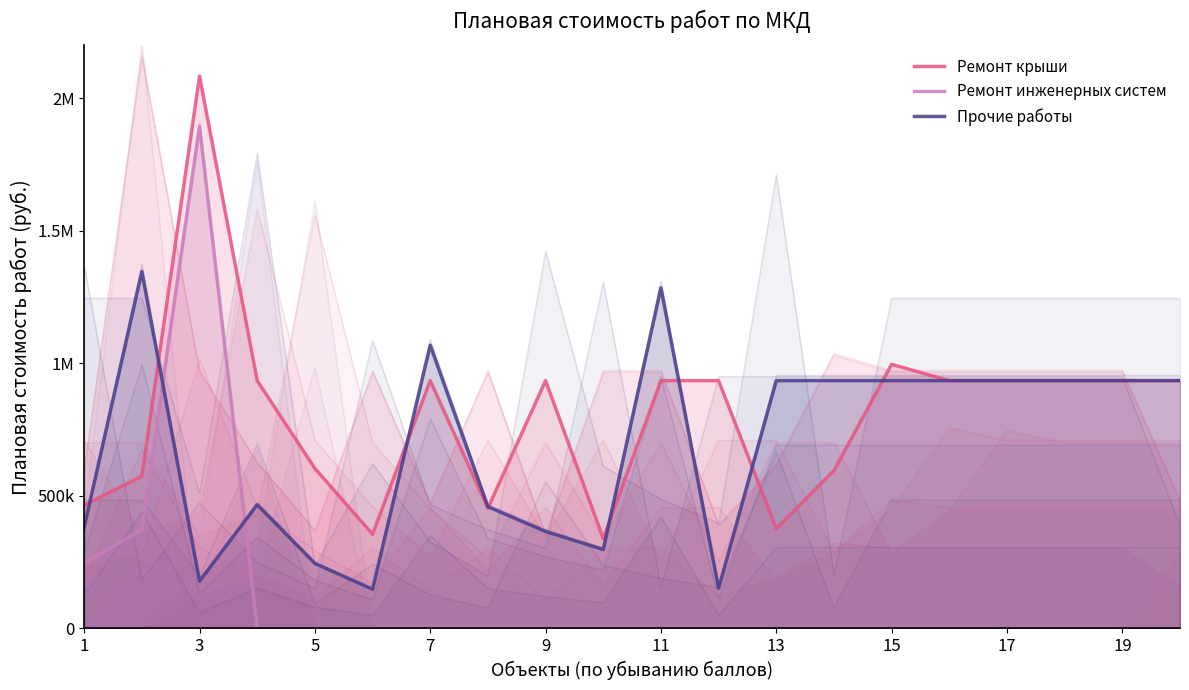

What is the sum of all Ремонт крыши values?

16186014.0